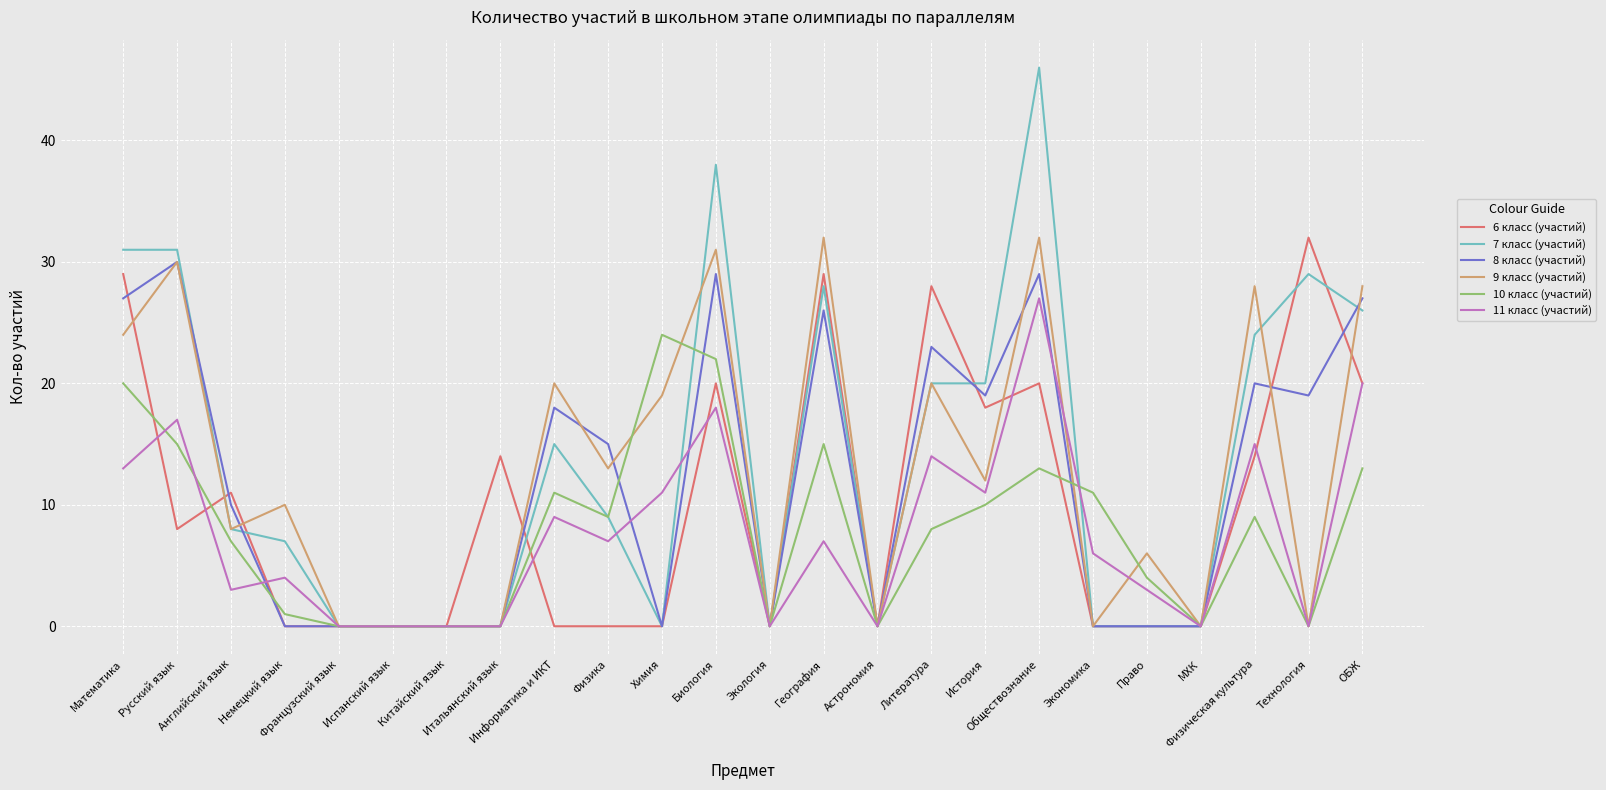

Which series has the largest range (max minus min)?

7 класс (участий)